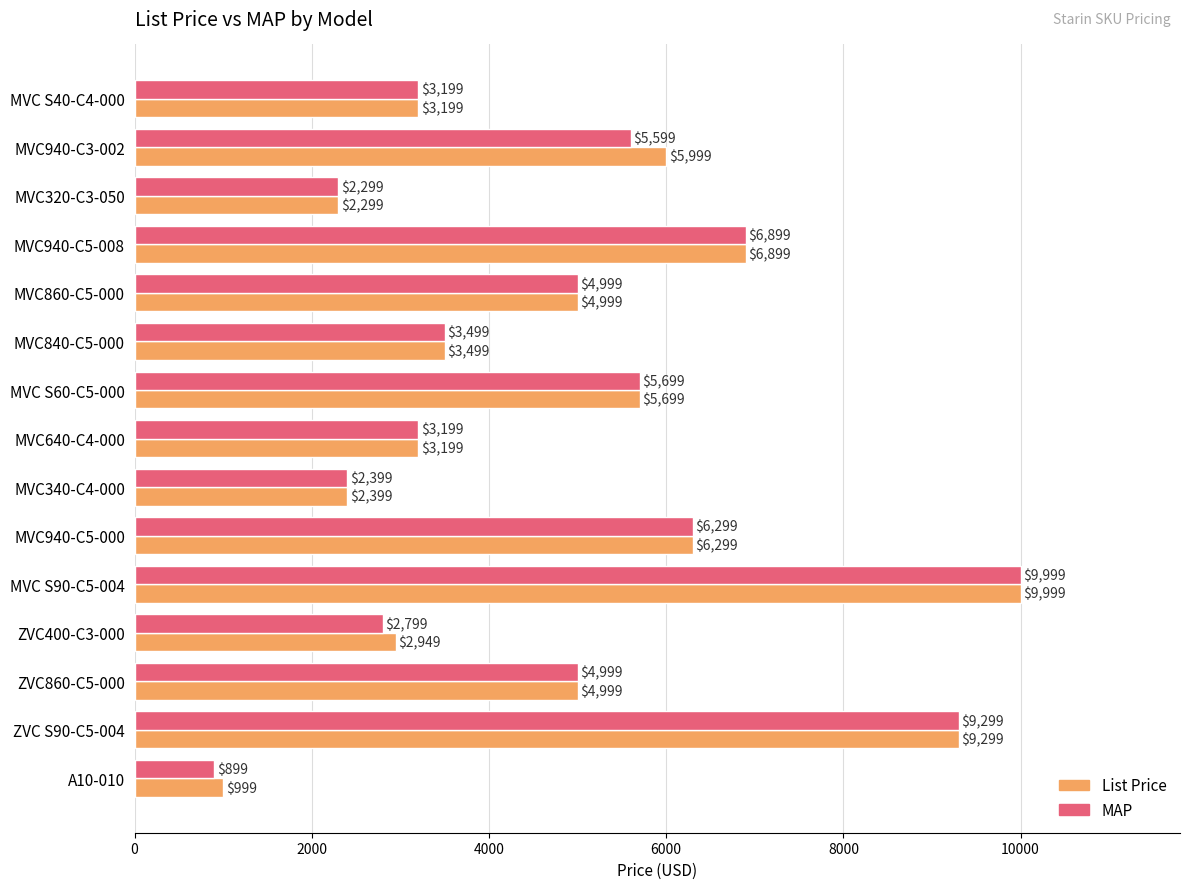

Rank the series by their average value, from lowest to highest.

MAP, List Price